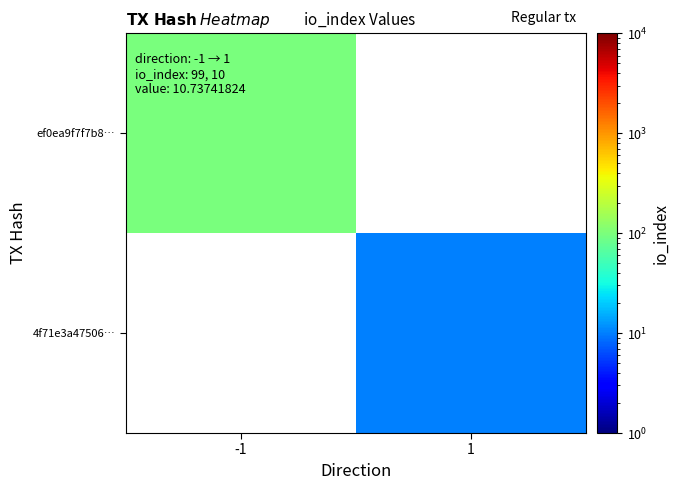

True or false: ef0ea9f7f7b8… has a value of 99.0 at -1.

True